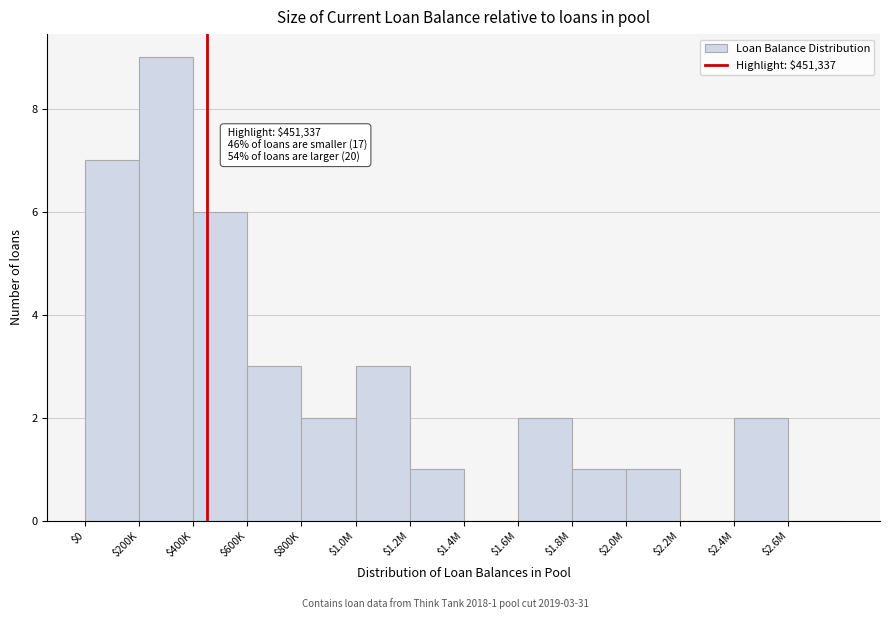

The value at $600K is 2. True or false?

False